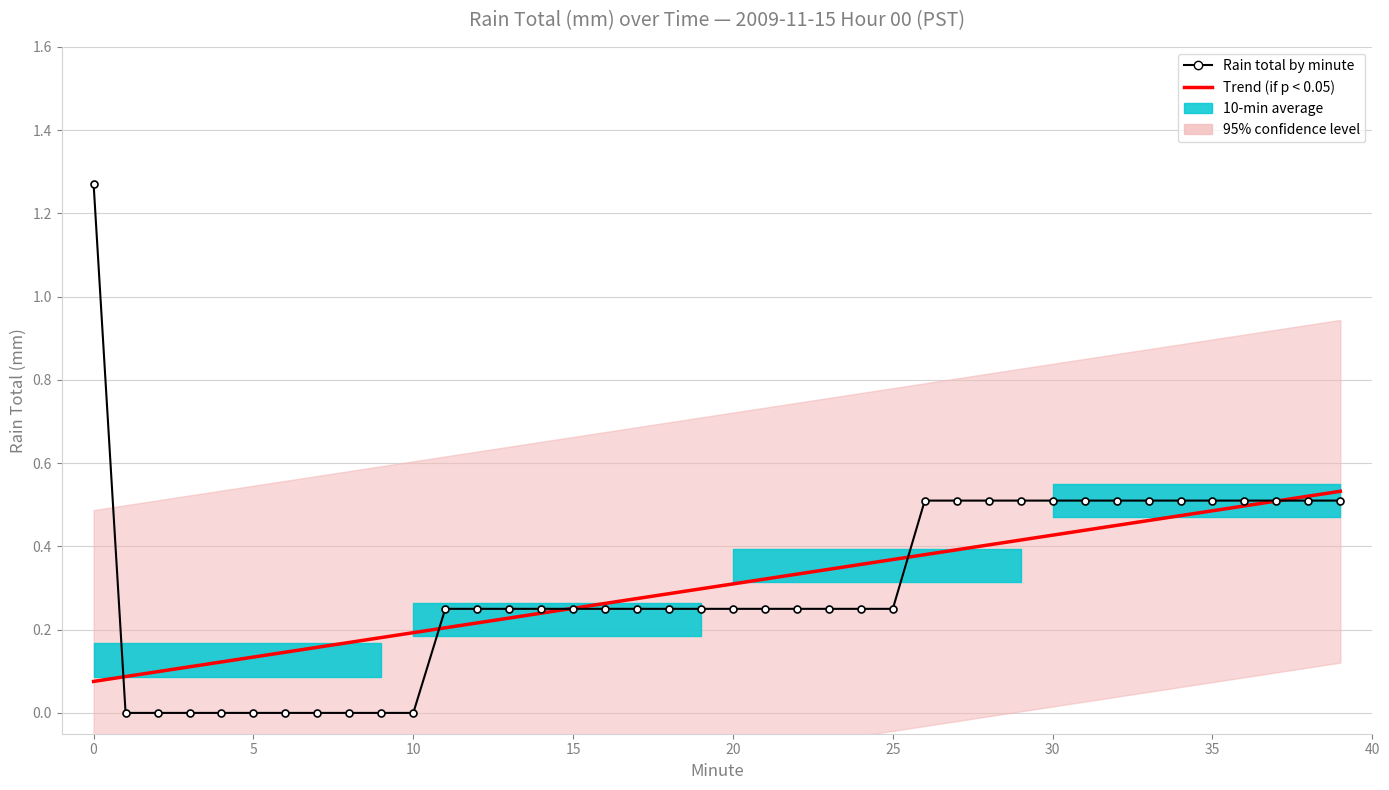

Is it true that Rain total by minute equals 0.2 at 11?

True